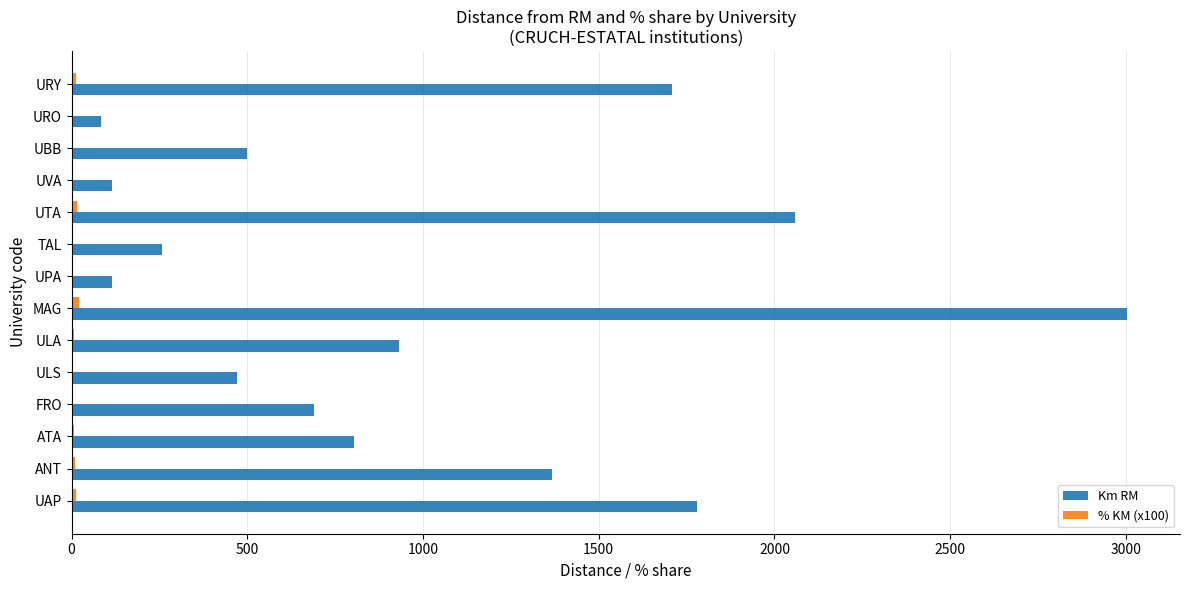

Which series changed the most between ULA and URO?

Km RM